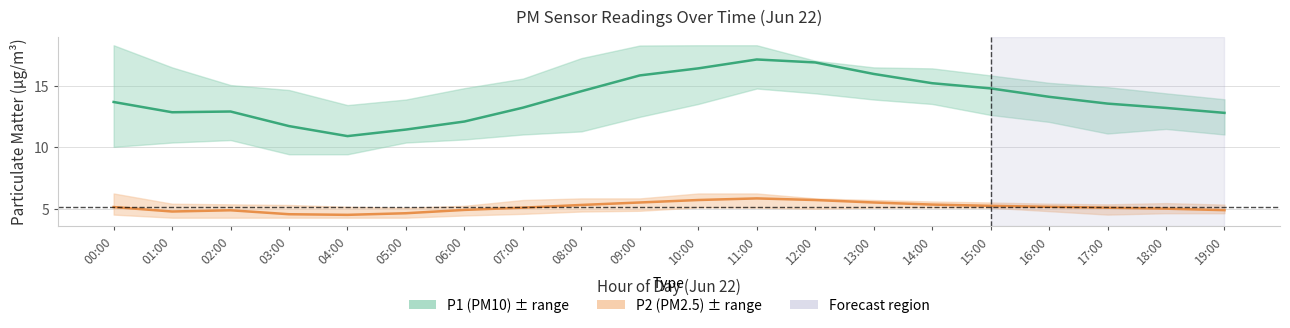

What is the sum of all P2 (PM2.5) values?

103.6